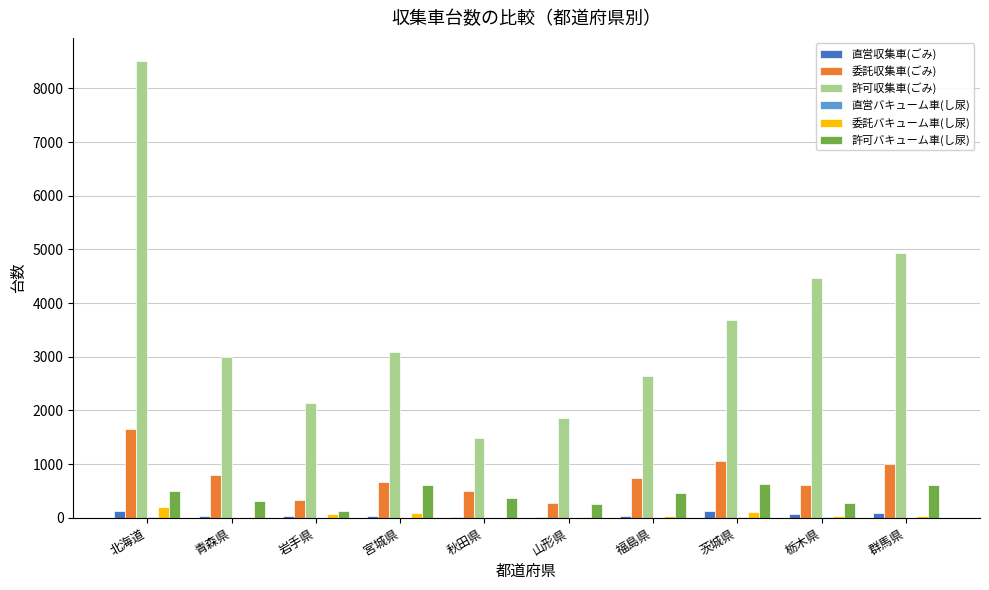

Which series has the largest range (max minus min)?

許可収集車(ごみ)